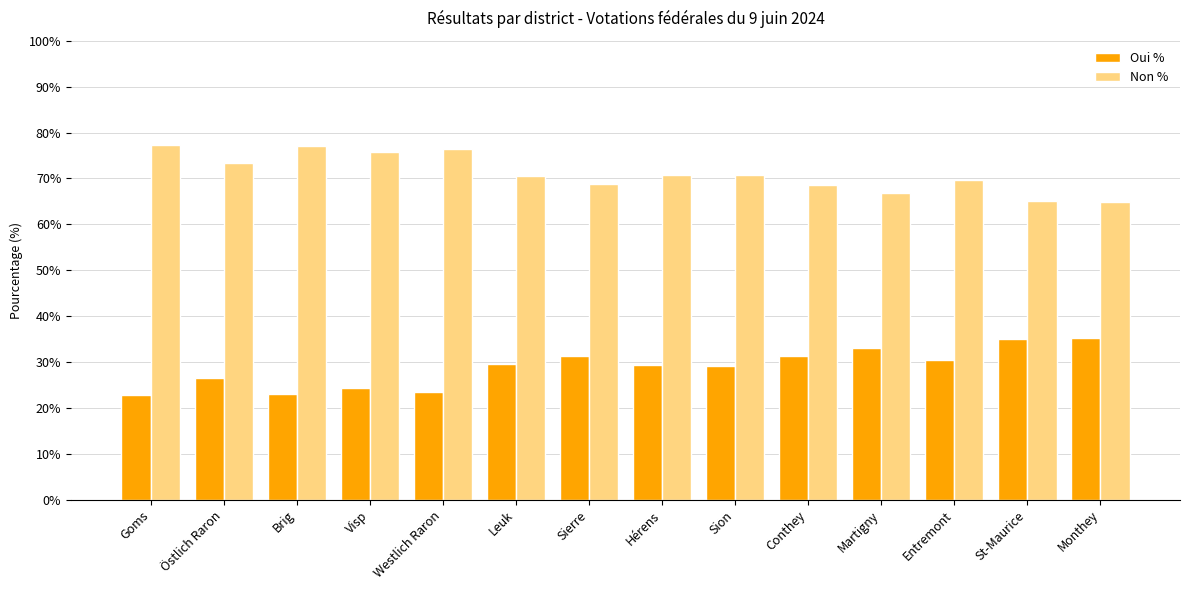

At Visp, list the series in order from largest to smallest.

Non %, Oui %